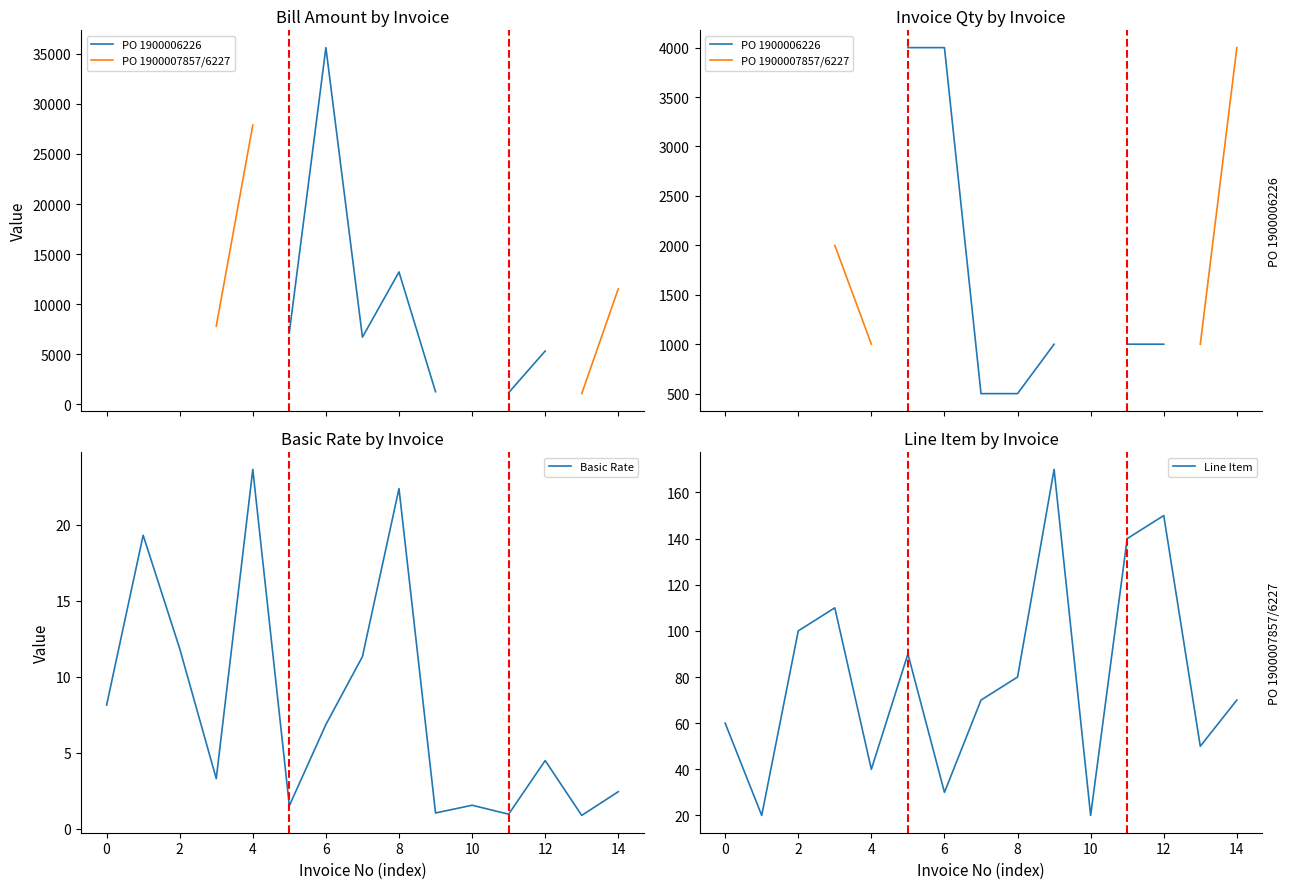

What are all the series names shown in the legend?

PO 1900006226, PO 1900007857/6227, Basic Rate, Line Item